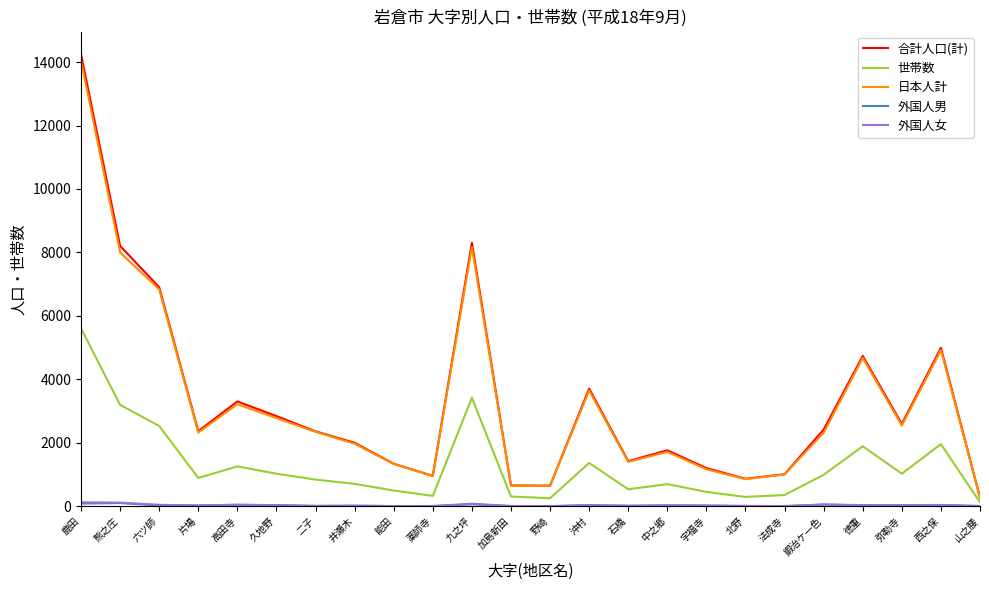

True or false: 日本人計 has a value of 1330 at 能田.

True